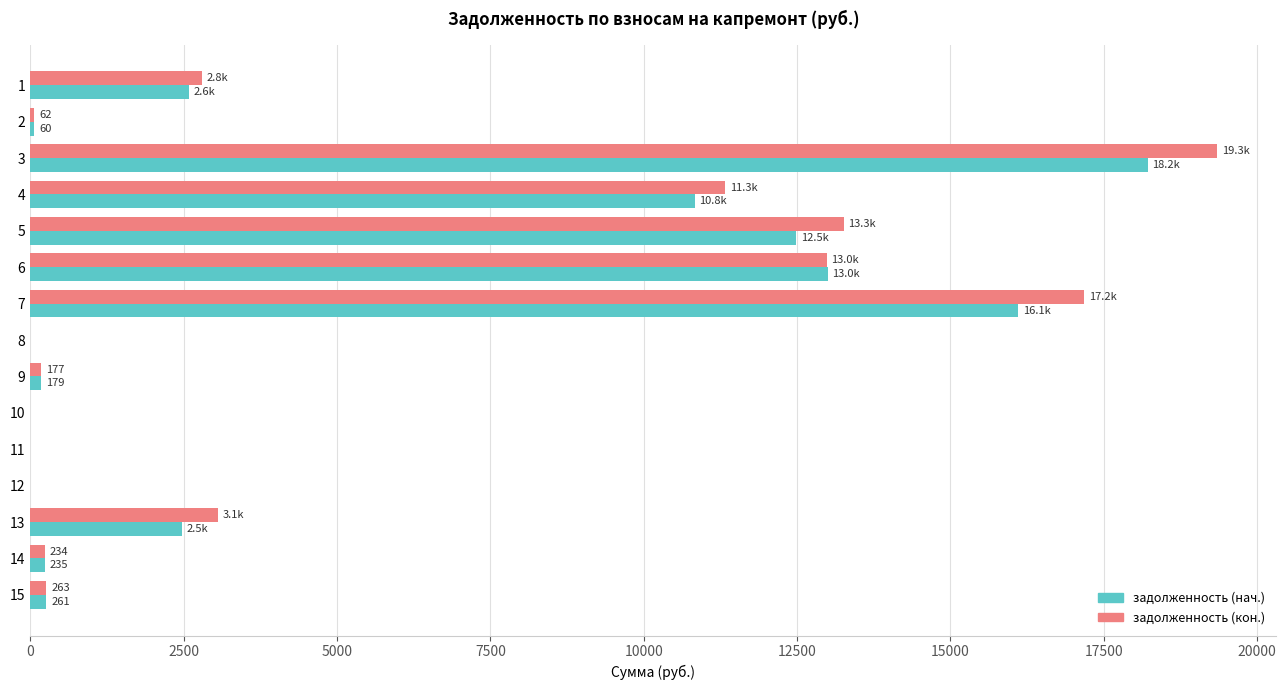

The value of задолженность (нач.) at 12 is 5809.1. True or false?

False